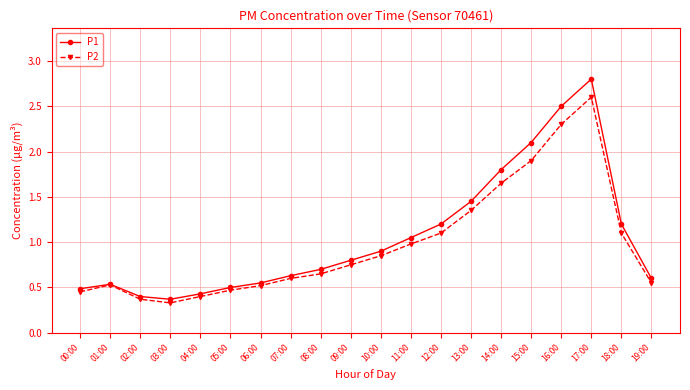

At how many categories does at least one series exceed 1?

8